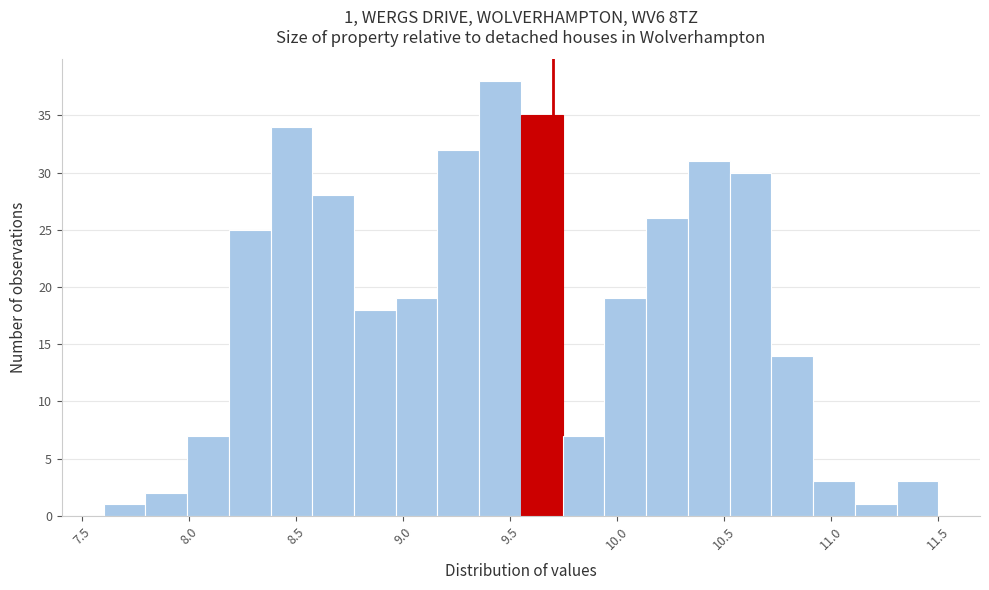

Around what value on the x-axis is the tallest bar? Give the approximate position of its centre, as read against the axis.

9.45